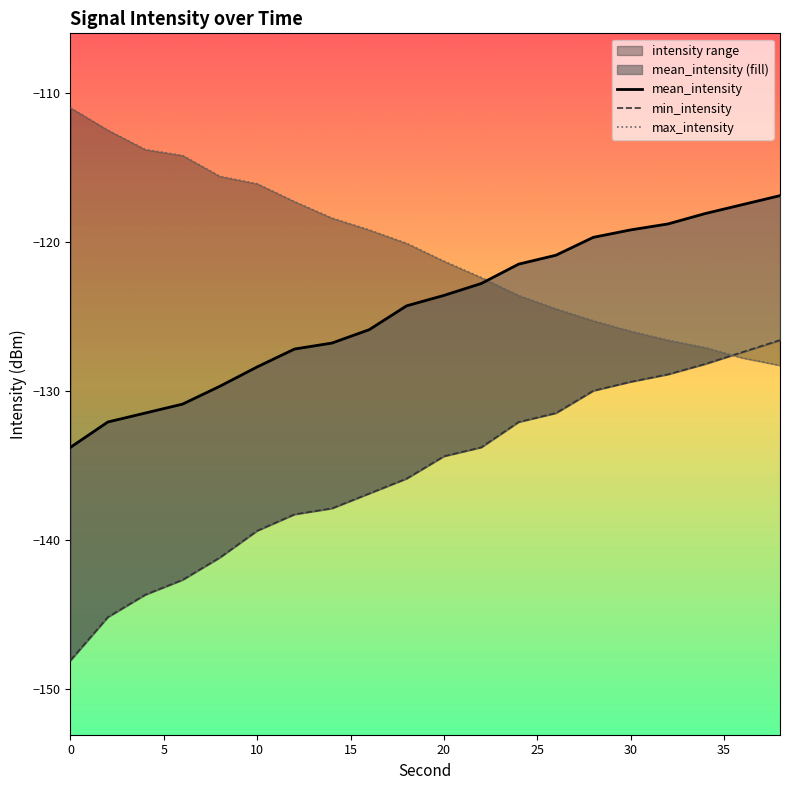

Which series ends up on top after the final intersection of min_intensity and max_intensity?

min_intensity